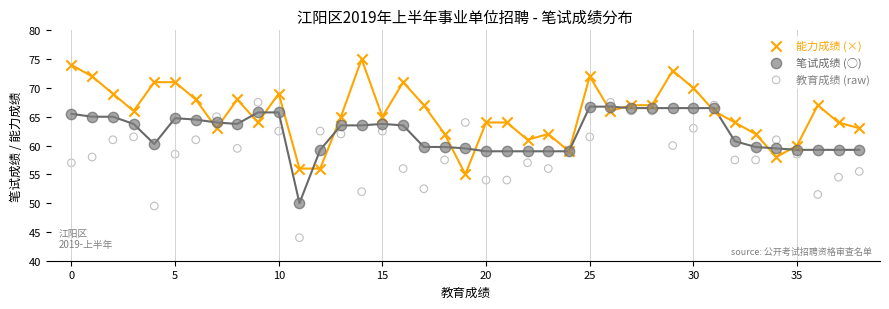

Which series contains the lowest Y value?

教育成绩 (raw)